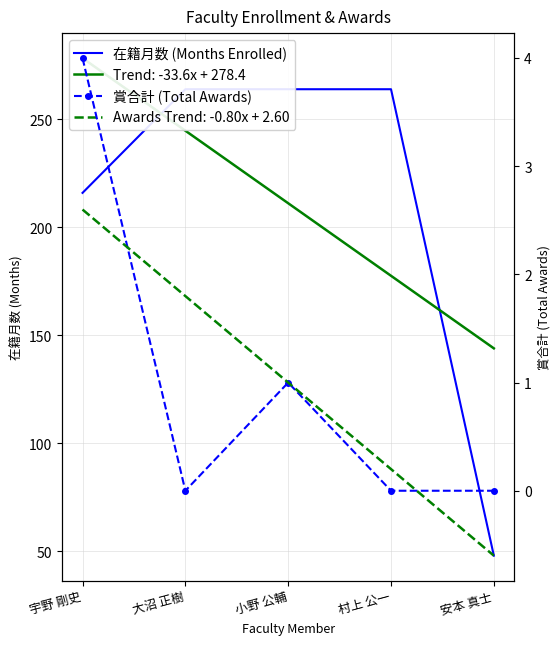

True or false: 在籍月数 (Months Enrolled) and 賞合計 (Total Awards) intersect in this chart.

False